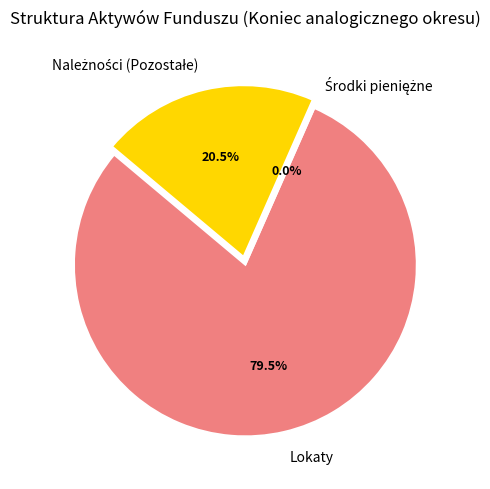

Is there a majority slice in this chart?

Yes